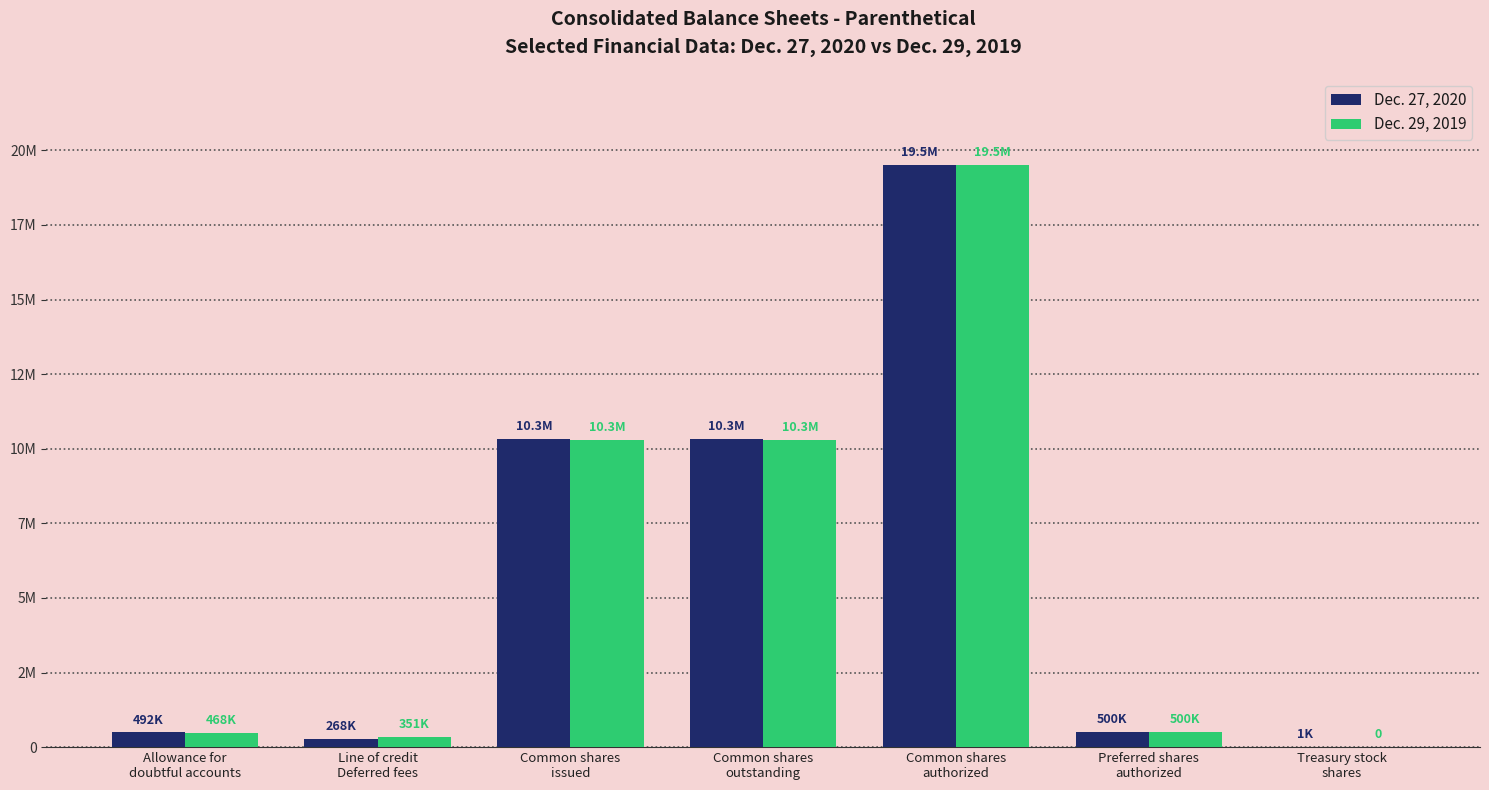

Are the bars horizontal?

No